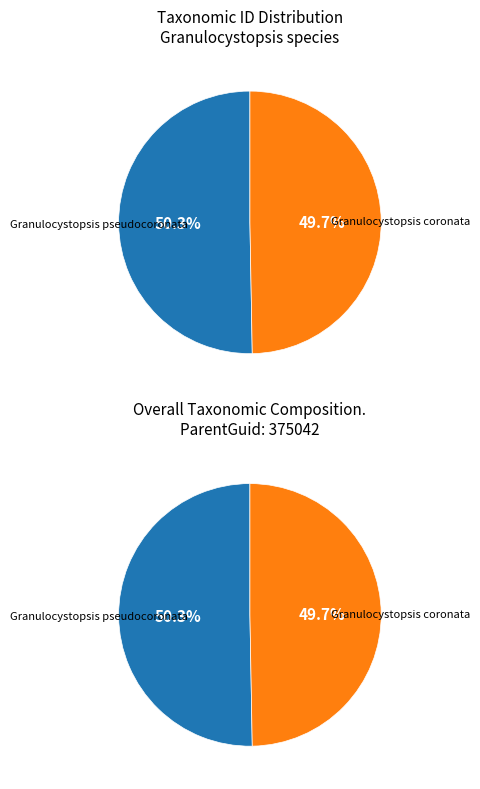

To the nearest percent, what percentage of the pie is Granulocystopsis pseudocoronata?

50%